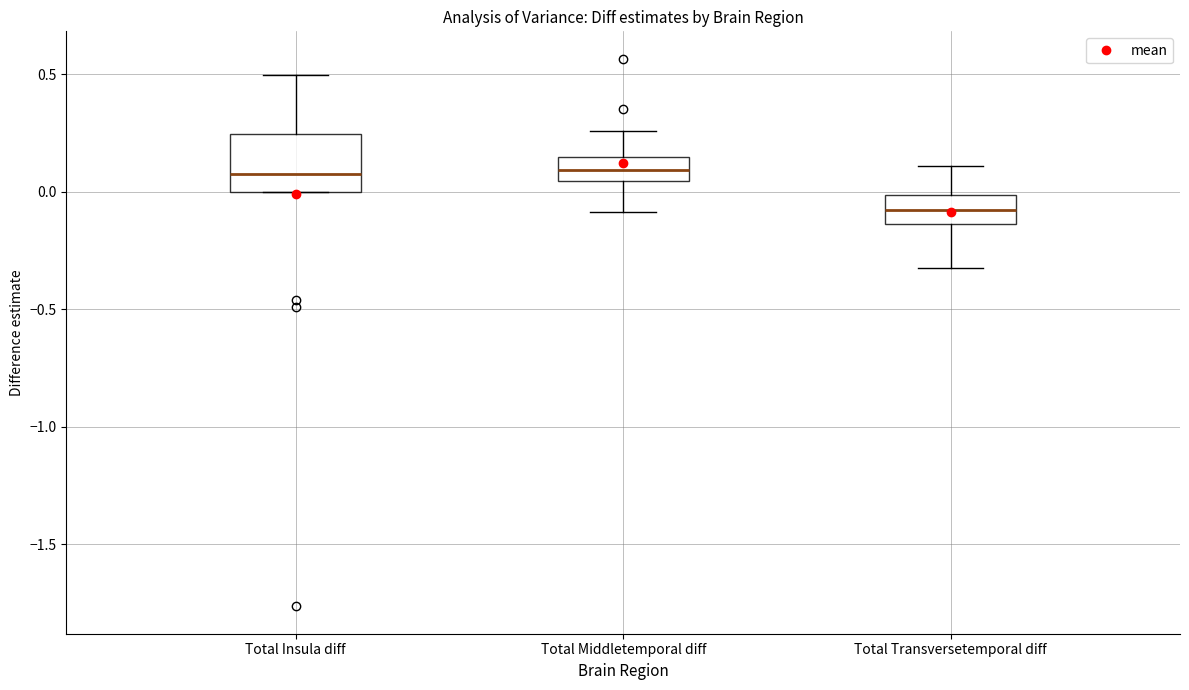

Reading left to right, transcribe this box plot: for each box, give where its median line is, the range the box spans, and where its two whiskers end, as read against the y-axis. The values are not printed on the chart, so give them approximately, as read against the axis.

Total Insula diff: median 0.05, box 0.00 to 0.25, whiskers 0.00 to 0.50
Total Middletemporal diff: median 0.10, box 0.05 to 0.15, whiskers -0.10 to 0.25
Total Transversetemporal diff: median -0.10, box -0.15 to 0.00, whiskers -0.30 to 0.10